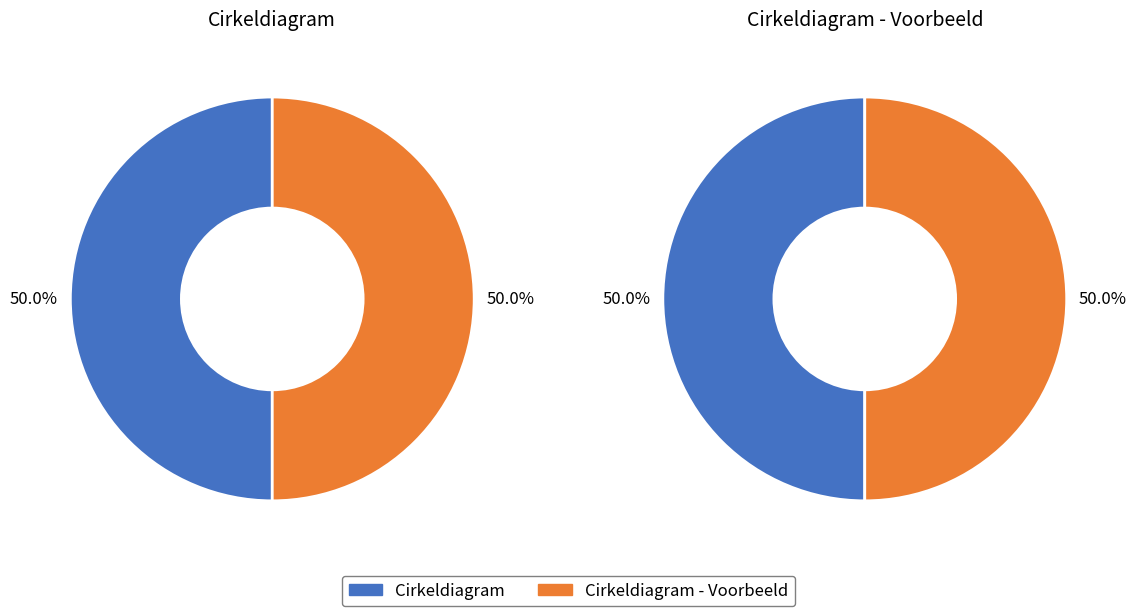

What is the ratio of the value at Cirkeldiagram to the value at Cirkeldiagram - Voorbeeld?

1.0